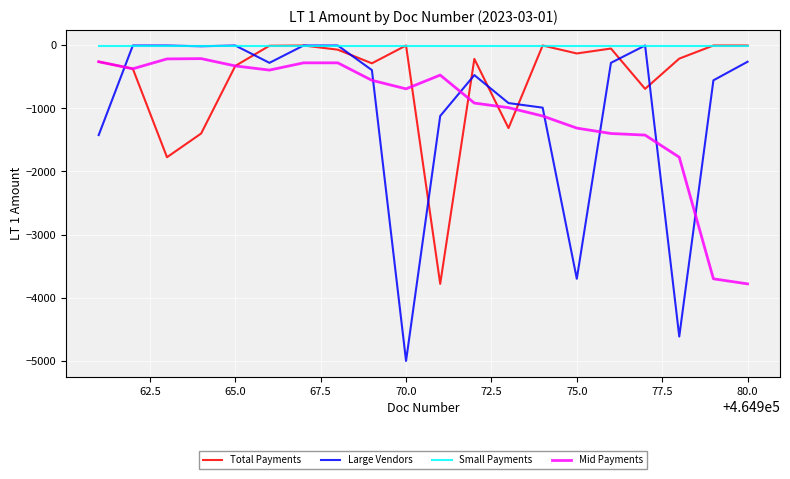

True or false: Large Vendors and Mid Payments cross at least once.

True